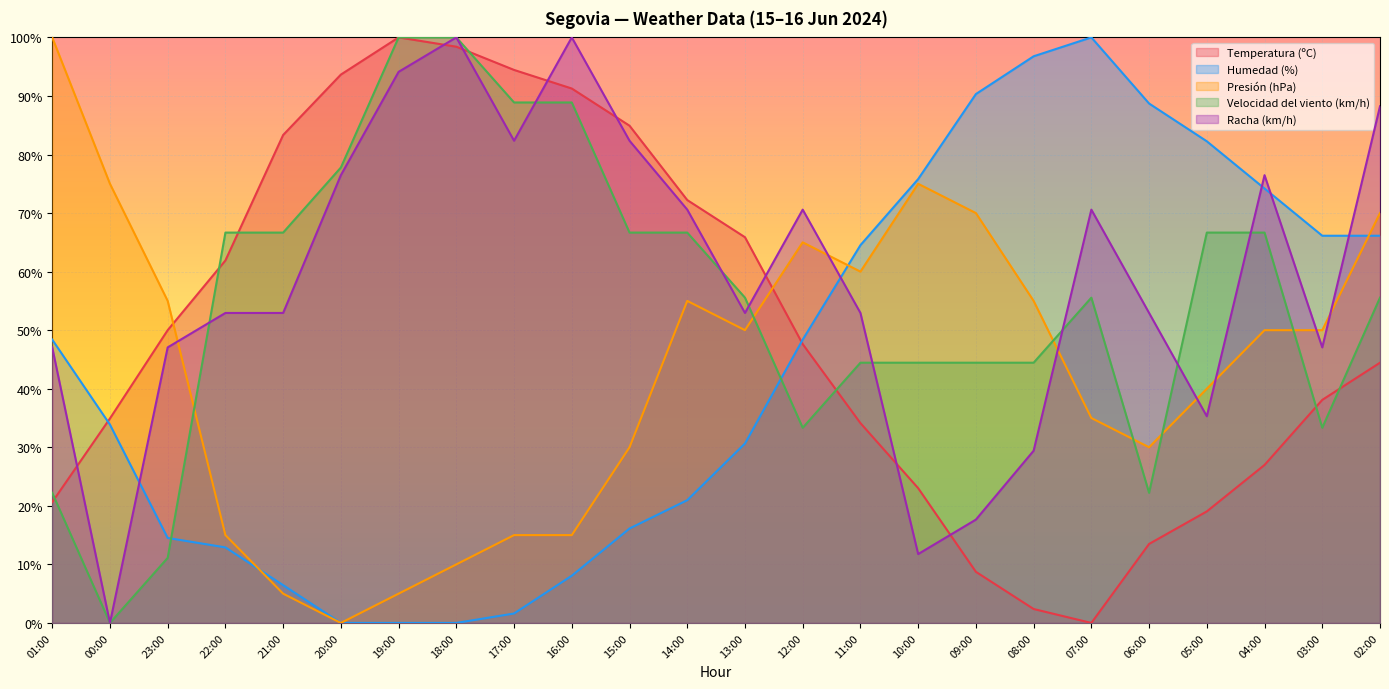

What is the label of the 1st point from the right?

02:00